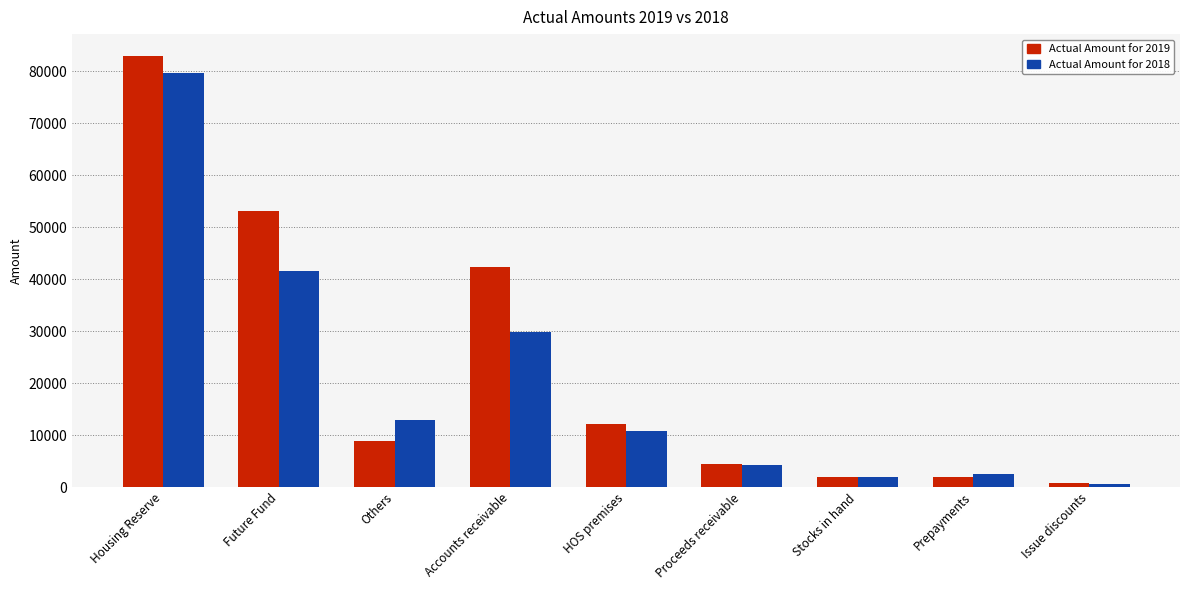

Which label corresponds to the smallest value in the chart?

Issue discounts